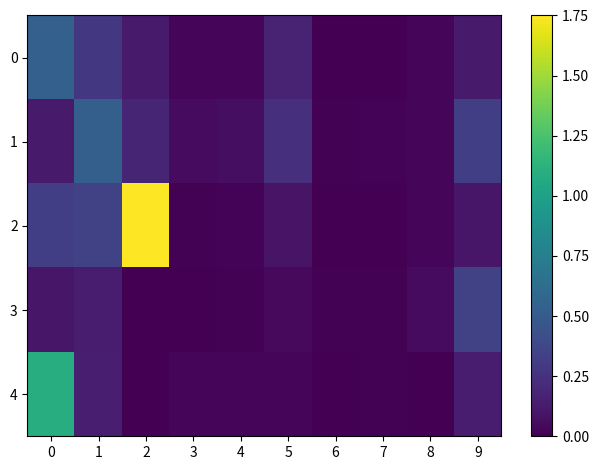

Which category has the lowest value across all series?

7